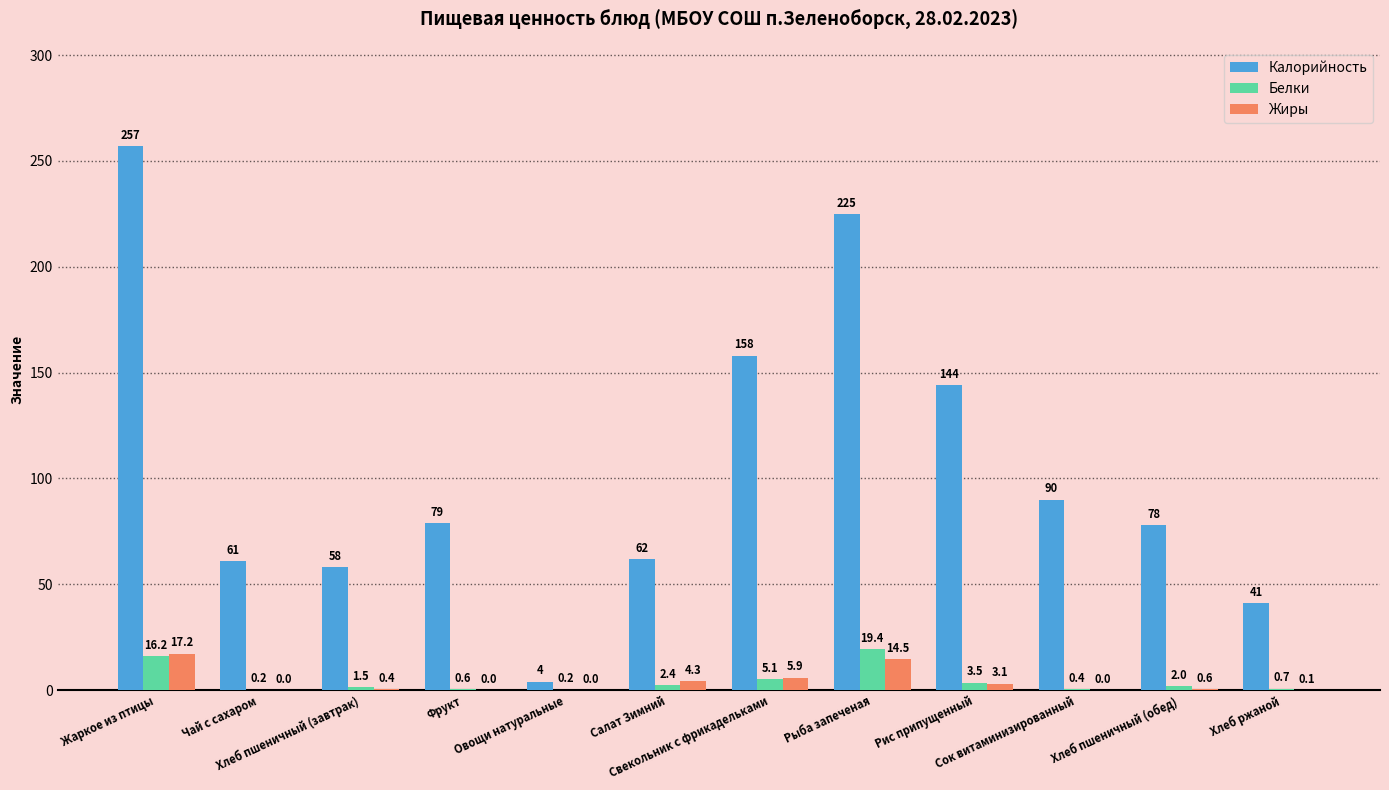

What is the sum of all Калорийность values?

1257.0